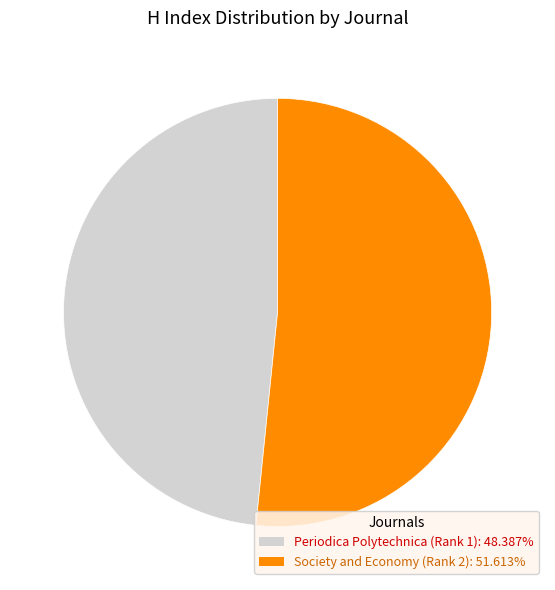

What is the ratio of the value at Society and Economy (Rank 2): 51.613% to the value at Periodica Polytechnica (Rank 1): 48.387%?

1.1